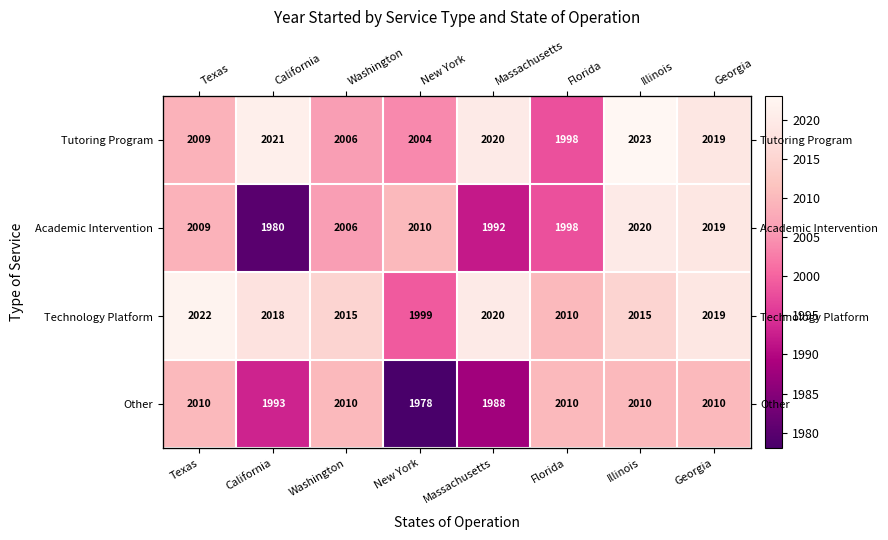

Where does the Tutoring Program series first go above 2019?

California